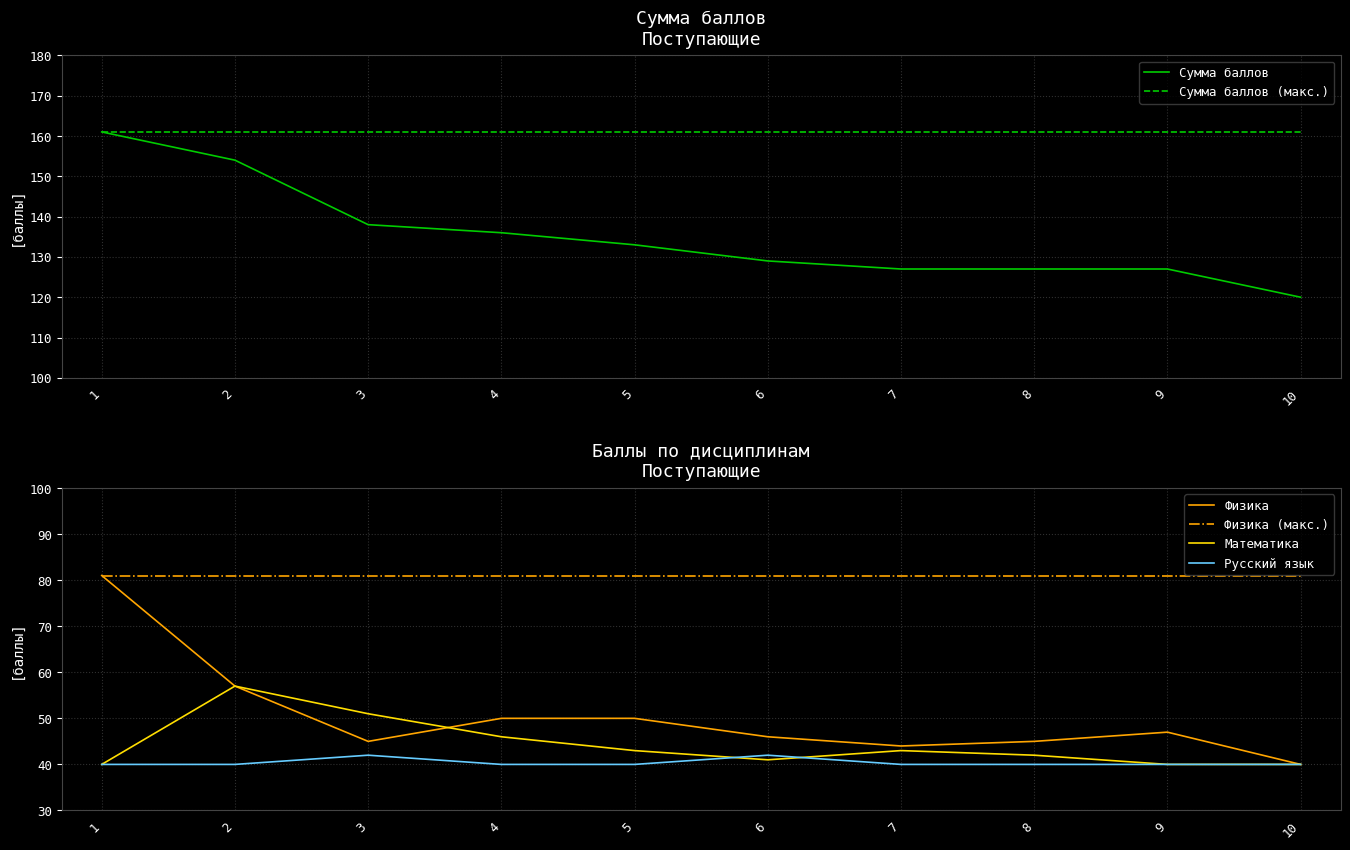

Between 9 and 10, which is larger?

9